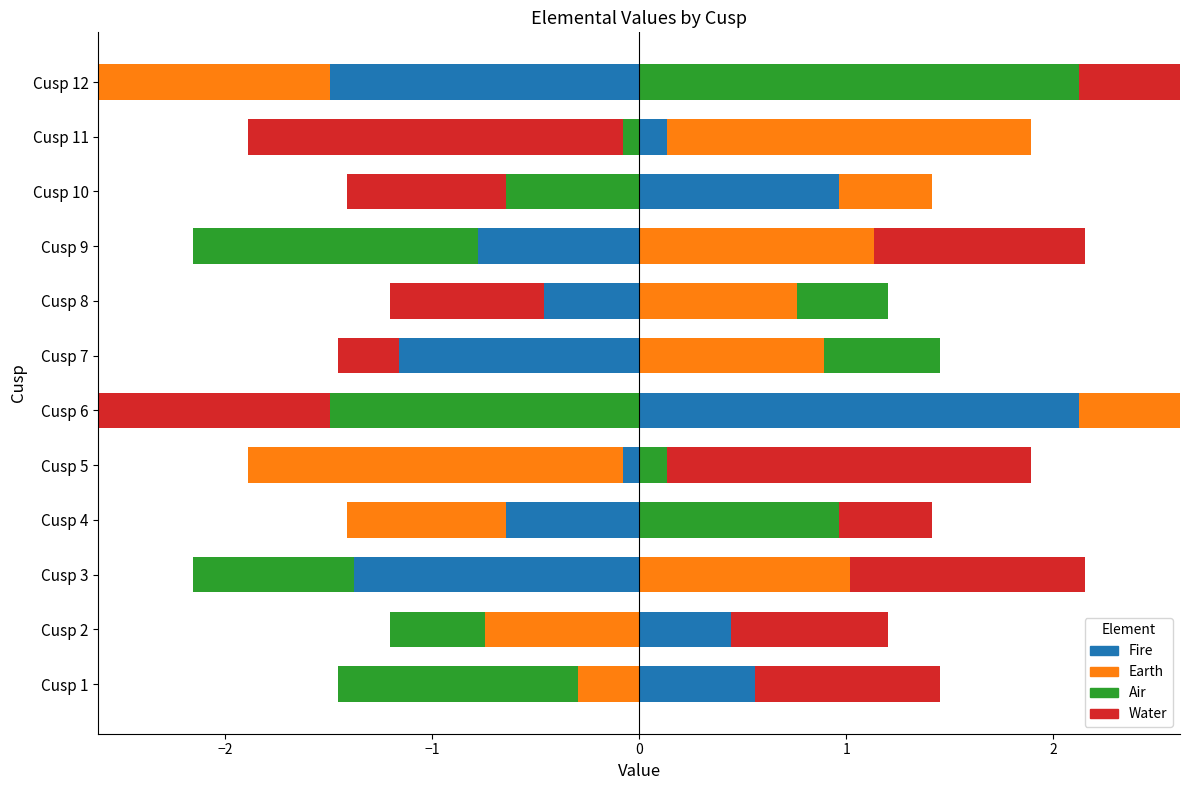

Between Cusp 1 and Cusp 7, which series saw the biggest shift?

Earth